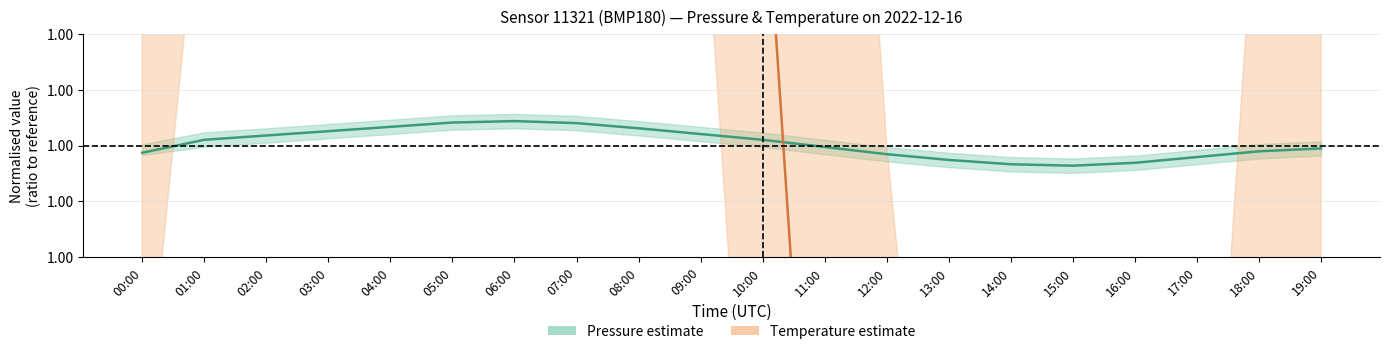

True or false: Pressure center has more than 2 points higher than both neighbors.

False